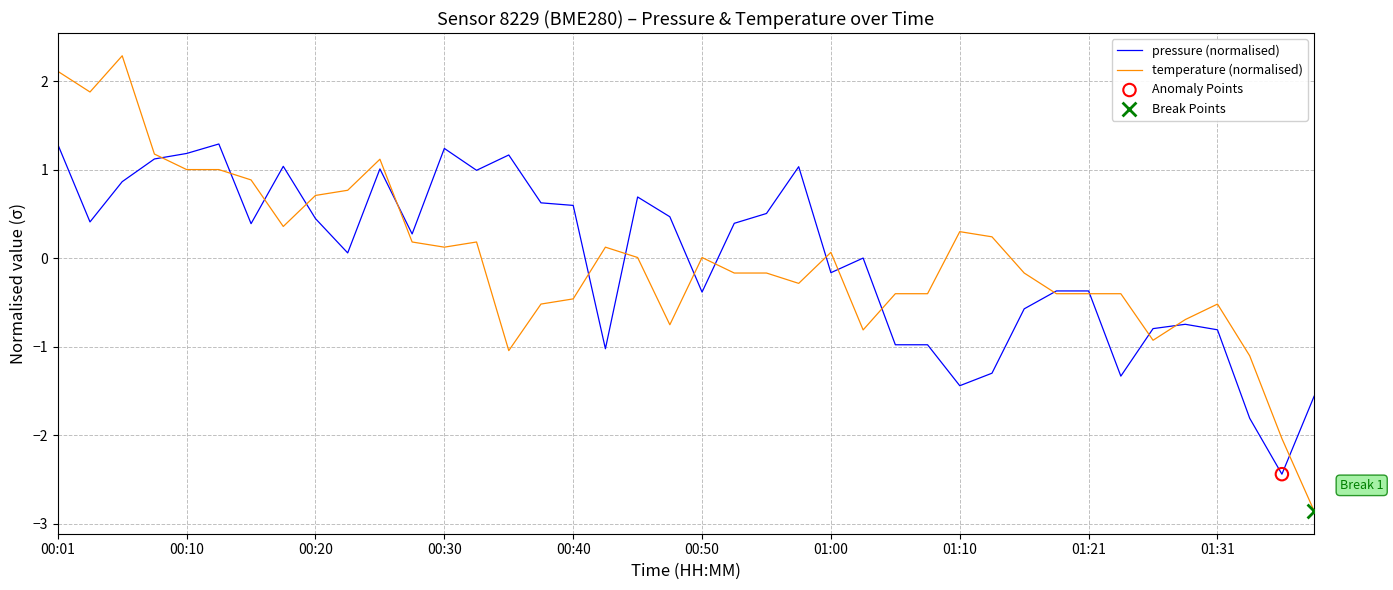

Which series has the widest spread of values?

temperature (normalised)